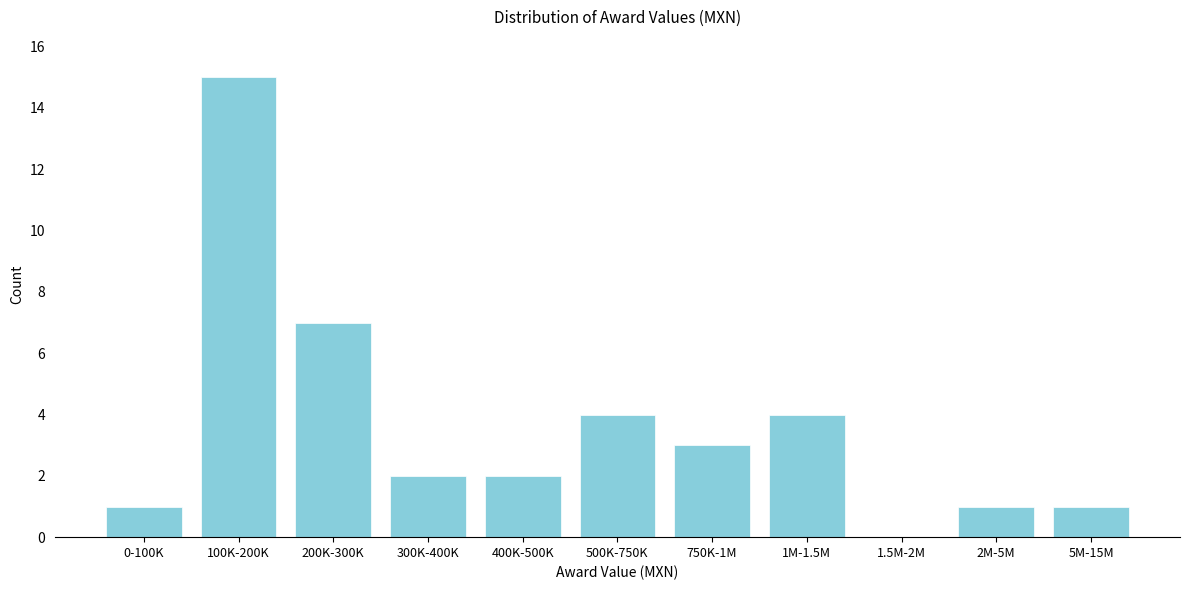

Reading left to right, list all the values displayed in this chart.

0-100K=1	100K-200K=15	200K-300K=7	300K-400K=2	400K-500K=2	500K-750K=4	750K-1M=3	1M-1.5M=4	1.5M-2M=0	2M-5M=1	5M-15M=1